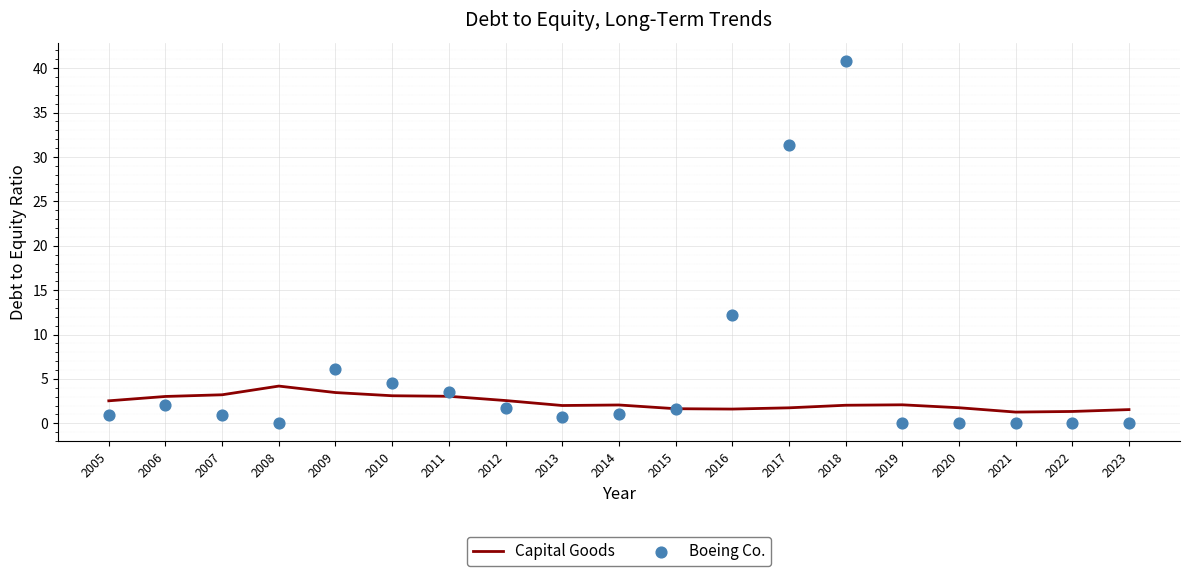

Is the value of Boeing Co. at 2020 greater than the value of Capital Goods at 2014?

No